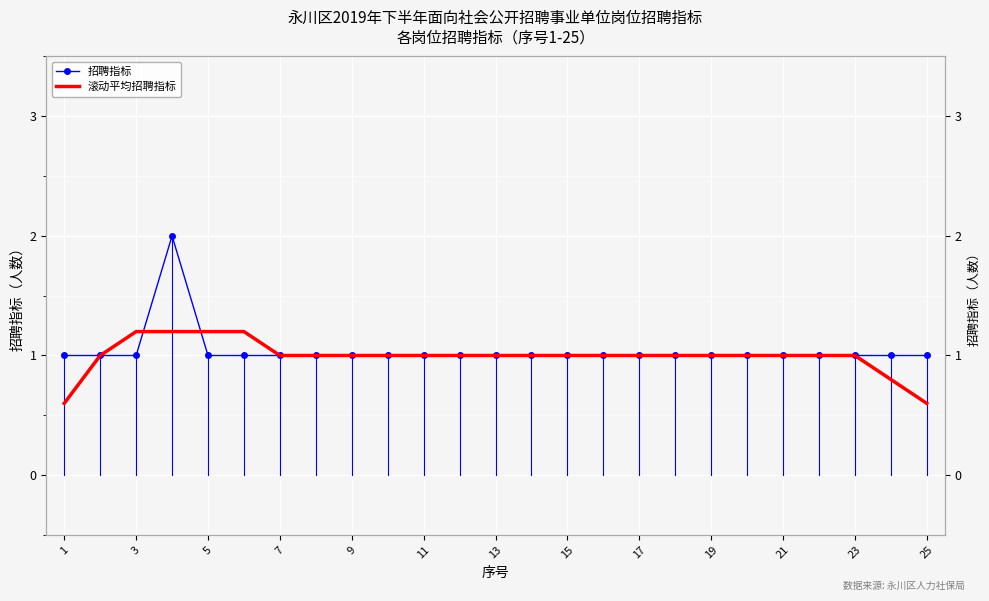

At how many categories does at least one series exceed 1?

4